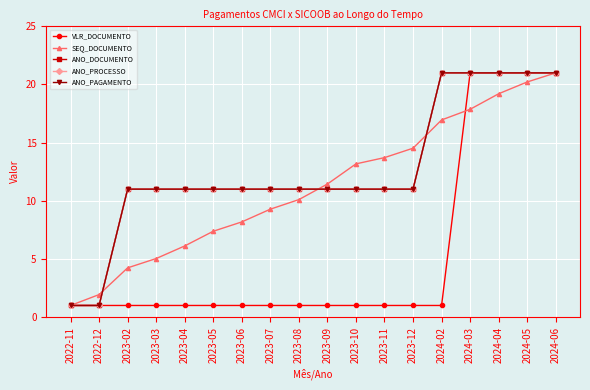

True or false: ANO_PROCESSO and ANO_PAGAMENTO cross at least once.

False